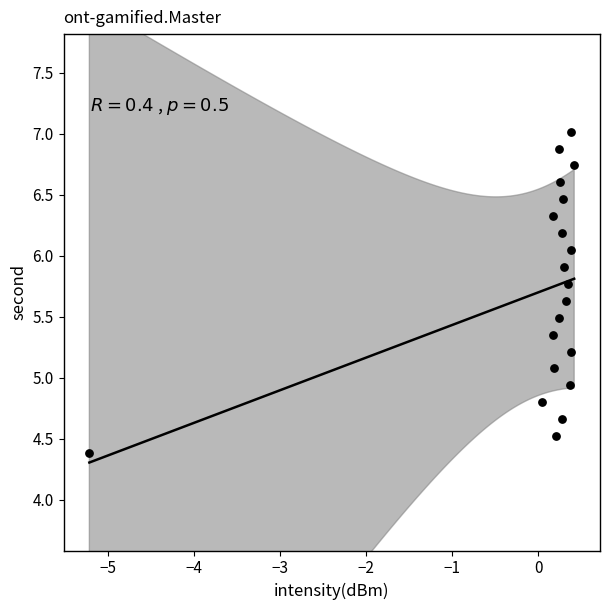

What is the range of X values (max minus min)?

5.6